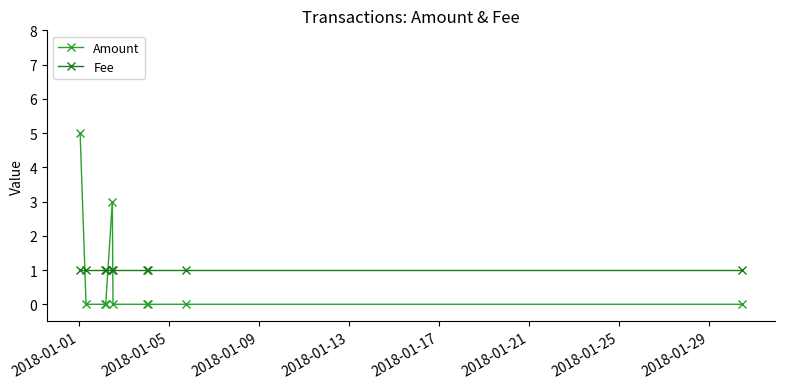

Reading left to right, extract all data points from this chart.

Amount: 5	0	0	0	3	0	0	0	0	0
Fee: 1	1	1	1	1	1	1	1	1	1